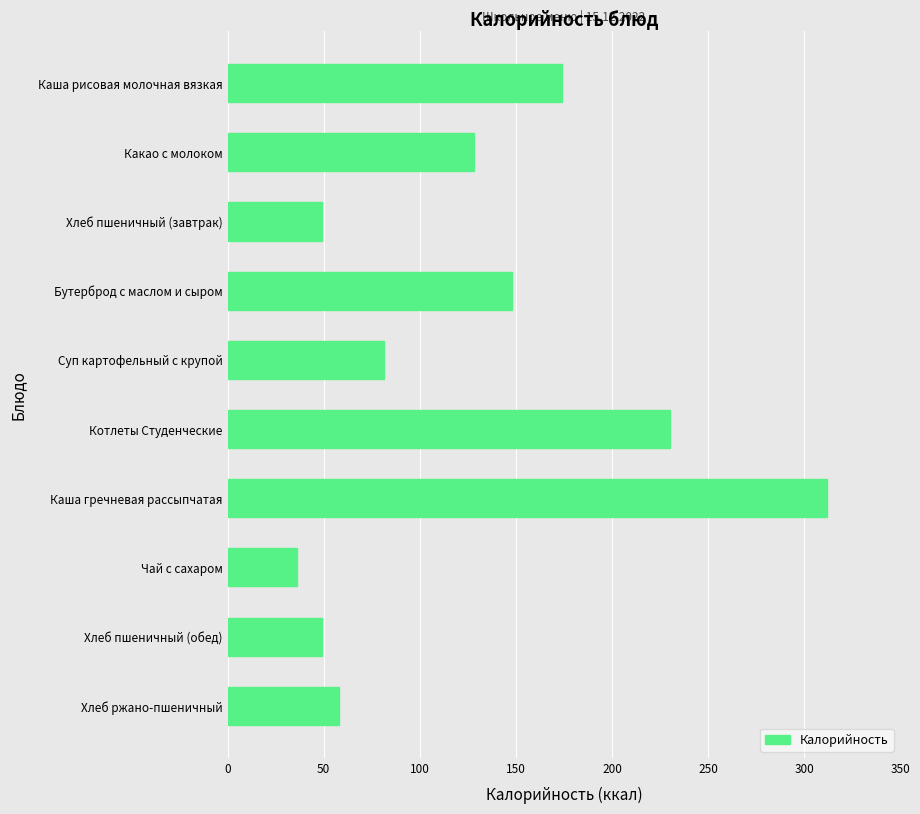

Between Хлеб ржано-пшеничный and Хлеб пшеничный (завтрак), which is larger?

Хлеб ржано-пшеничный